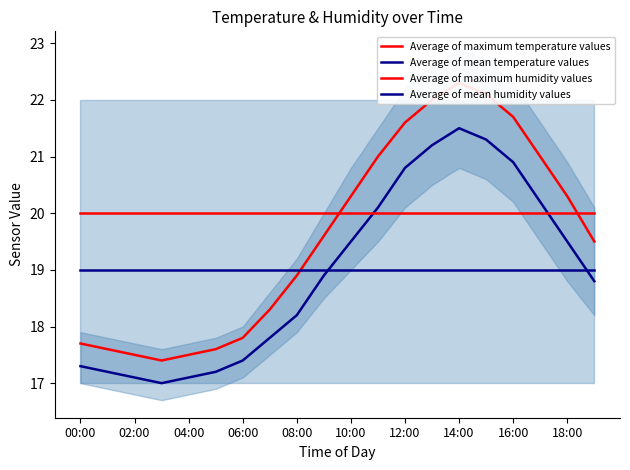

Does the chart display data point markers on the line(s)?

No